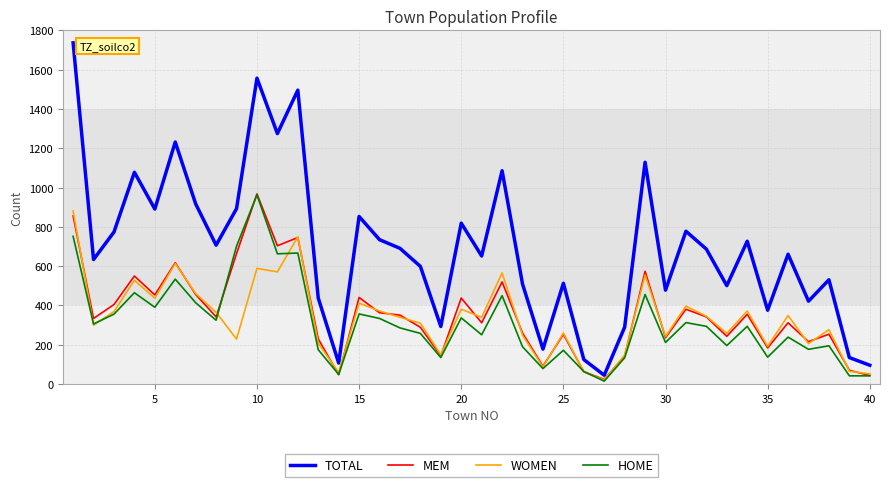

How many lines are shown in the chart?

4